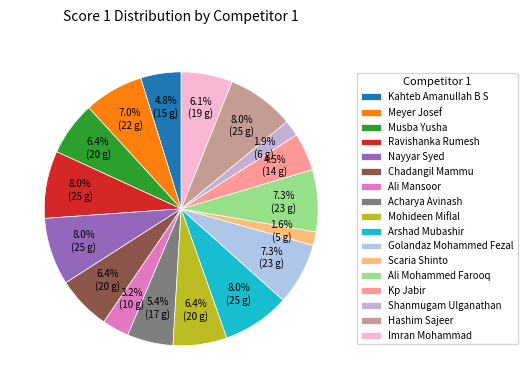

To the nearest percent, what is the difference between the Nayyar Syed and Acharya Avinash slice percentages?

3%